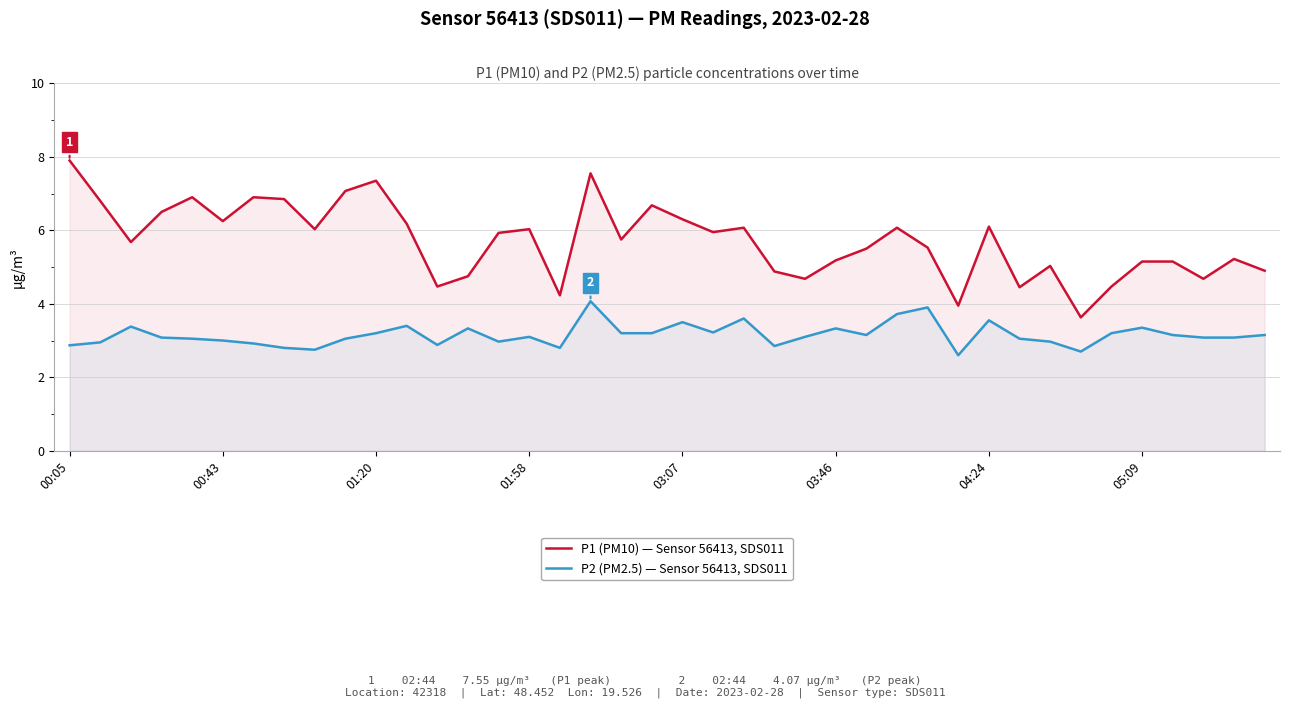

Which category has the lowest value in the P2 (PM2.5) — Sensor 56413, SDS011 series?

29